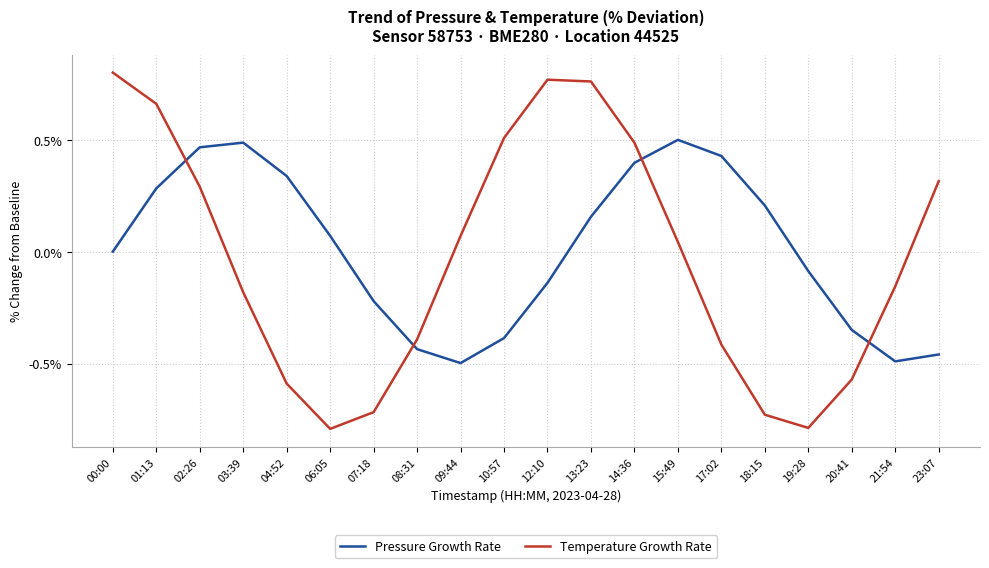

What position from the left is 20:41?

18